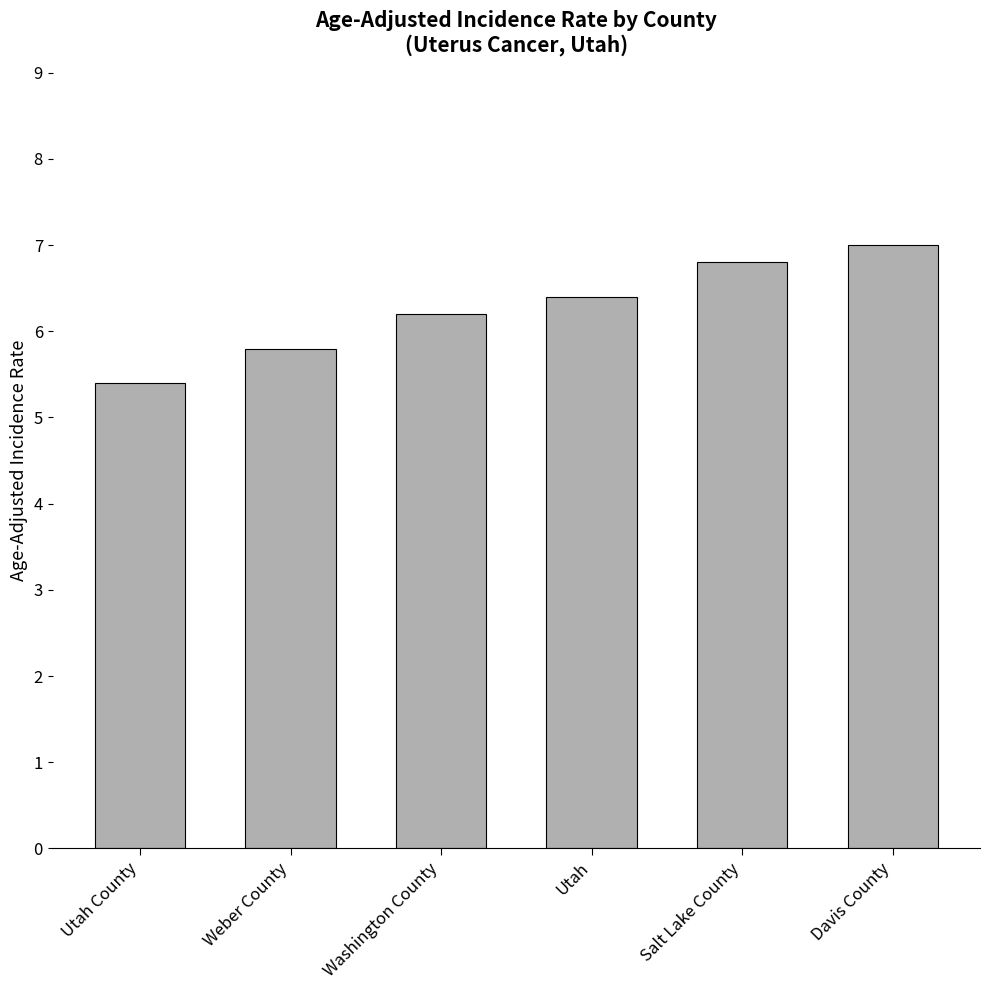

Rank the categories by value from lowest to highest.

Utah County, Weber County, Washington County, Utah, Salt Lake County, Davis County